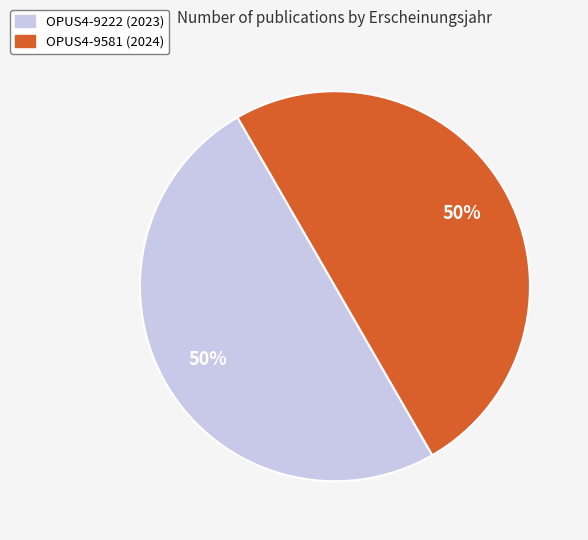

To the nearest percent, what is the combined percentage of OPUS4-9581 and OPUS4-9222?

100%